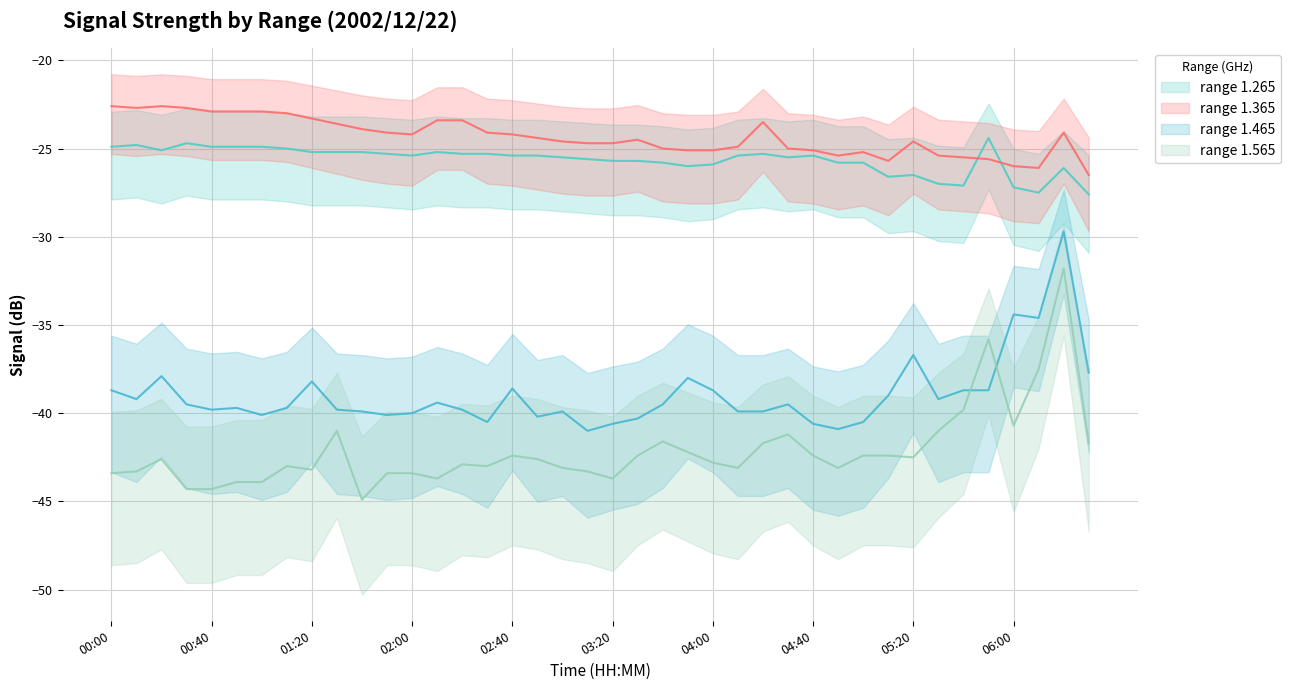

Between 00:50 and 03:40, which is larger?

00:50